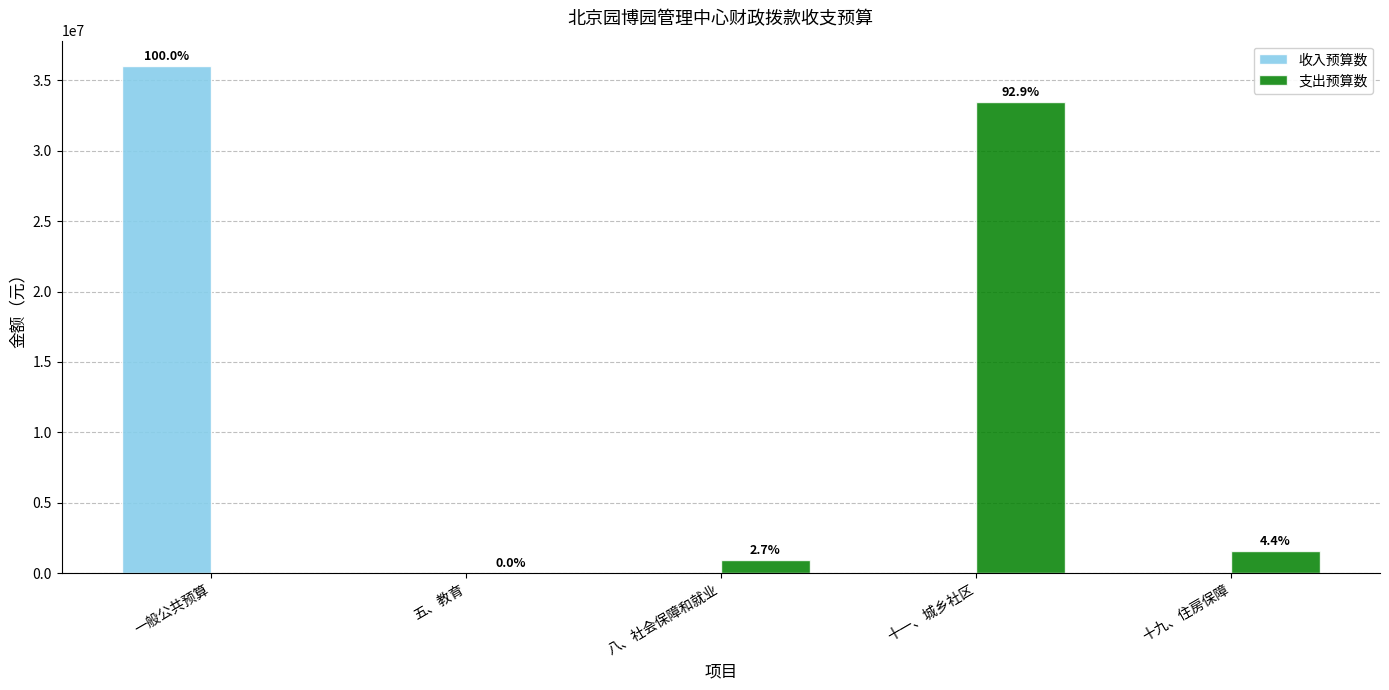

Does the chart contain stacked bars?

No